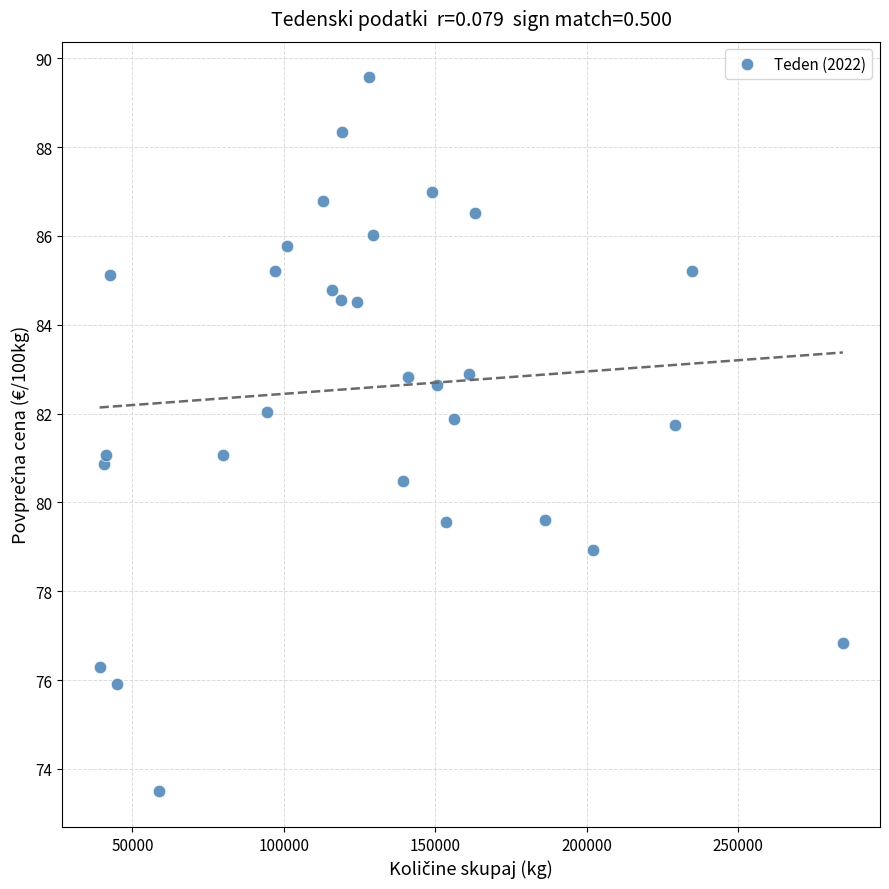

What is the range of Y values (max minus min)?

16.1